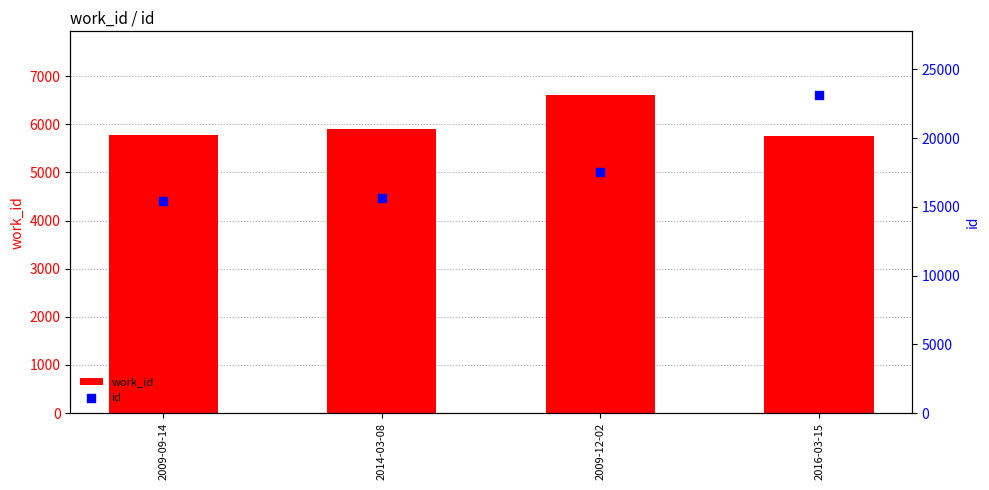

Is the value of work_id at 2009-12-02 greater than the value of id at 2014-03-08?

No